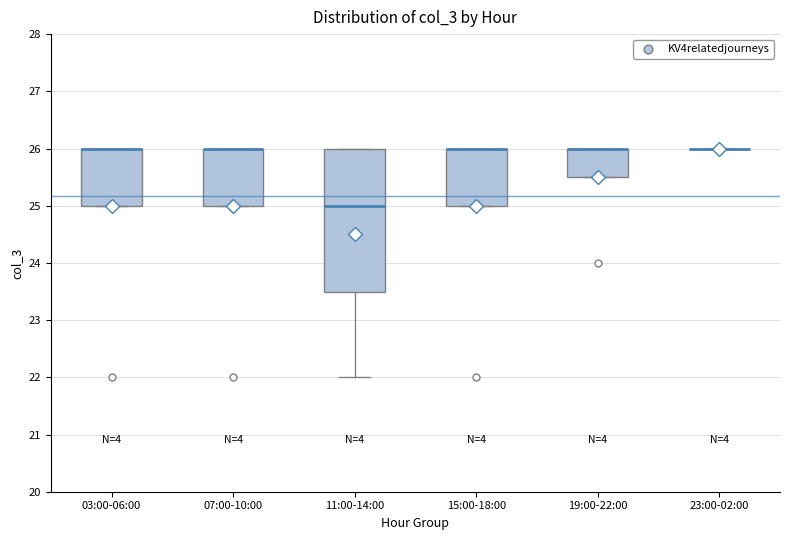

Reading left to right, read every box against the y-axis: the position of its median line, the range the box covers, and the ends of its whiskers. The values are not printed on the chart, so give them approximately, as read against the axis.

03:00-06:00: median 26.0 (drawn on the box's upper edge), box 25.0 to 26.0, whiskers 25.0 to 26.0
07:00-10:00: median 26.0 (drawn on the box's upper edge), box 25.0 to 26.0, whiskers 25.0 to 26.0
11:00-14:00: median 25.0, box 23.5 to 26.0, whiskers 22.0 to 26.0
15:00-18:00: median 26.0 (drawn on the box's upper edge), box 25.0 to 26.0, whiskers 25.0 to 26.0
19:00-22:00: median 26.0 (drawn on the box's upper edge), box 25.5 to 26.0, whiskers 25.5 to 26.0
23:00-02:00: box collapsed to a line at 26.0, whiskers 26.0 to 26.0